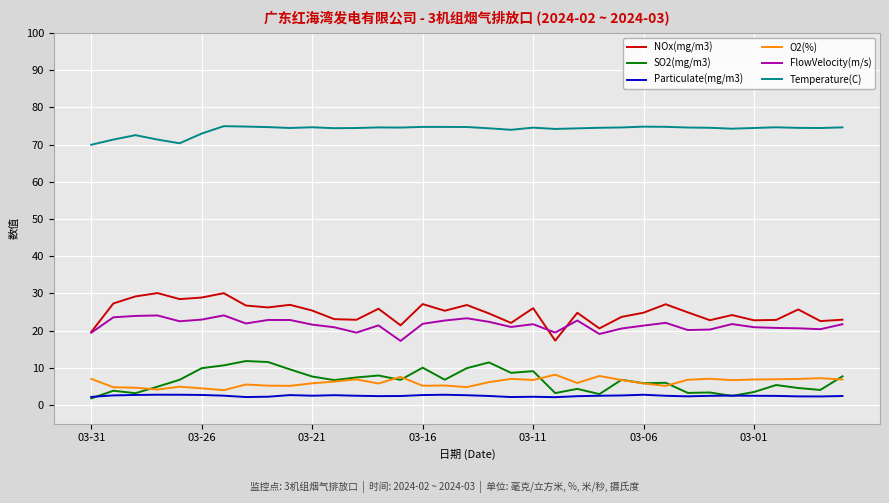

True or false: NOx(mg/m3) and O2(%) cross at least once.

False